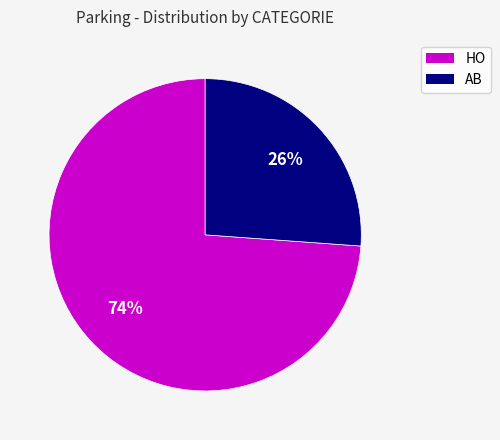

Which slice is the smallest?

AB